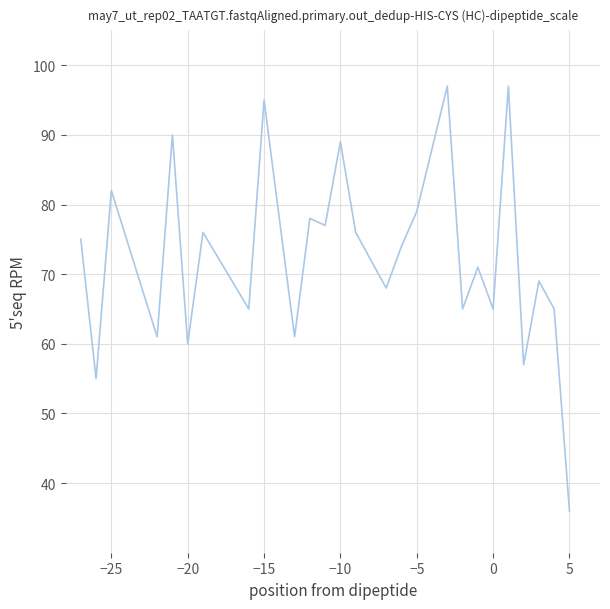

What is the smallest value displayed?

36